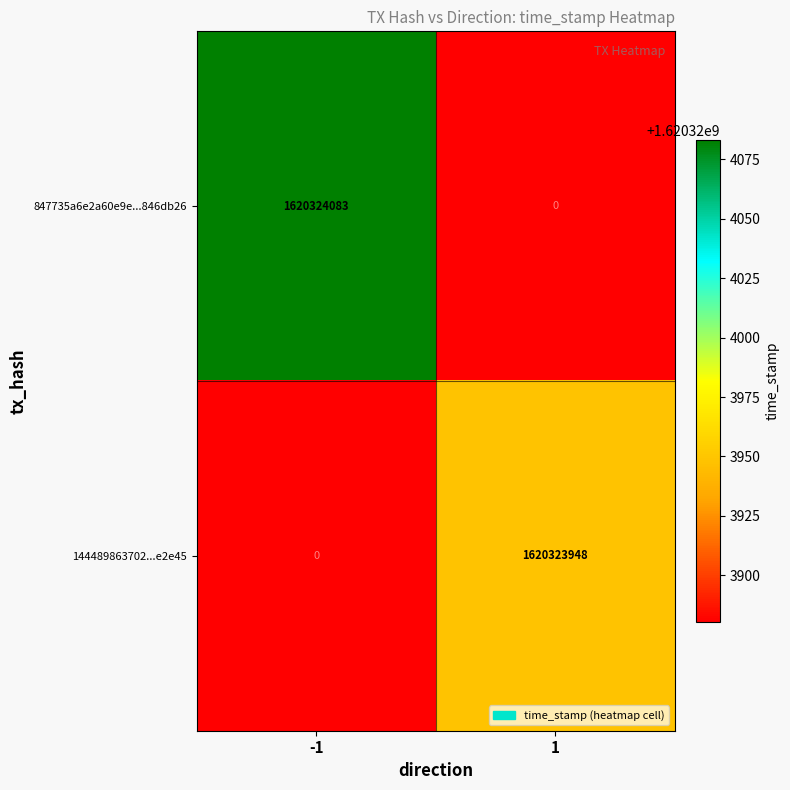

What is the greatest value displayed?

1620324083